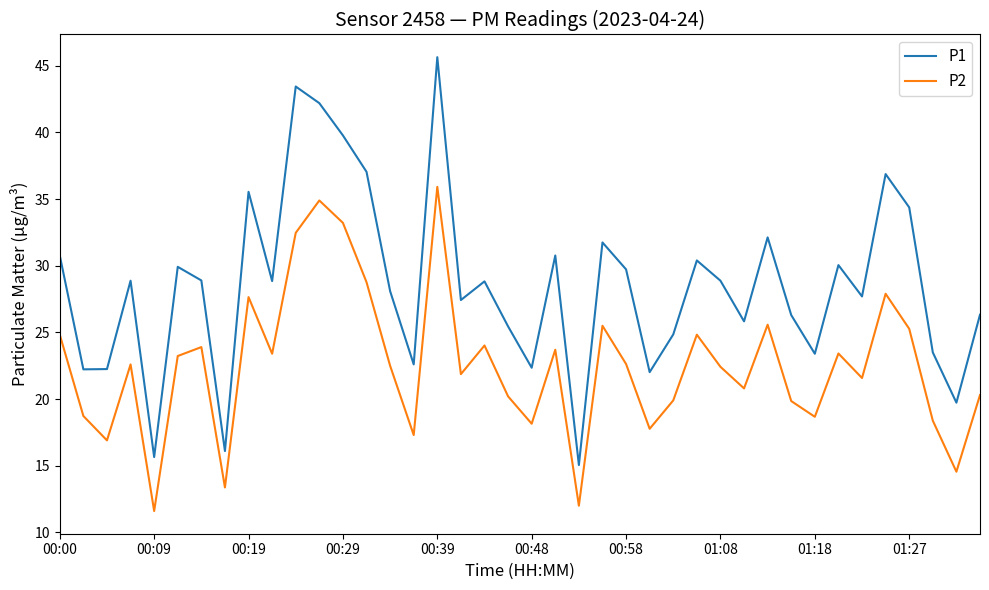

What is the minimum value for P2?

11.6